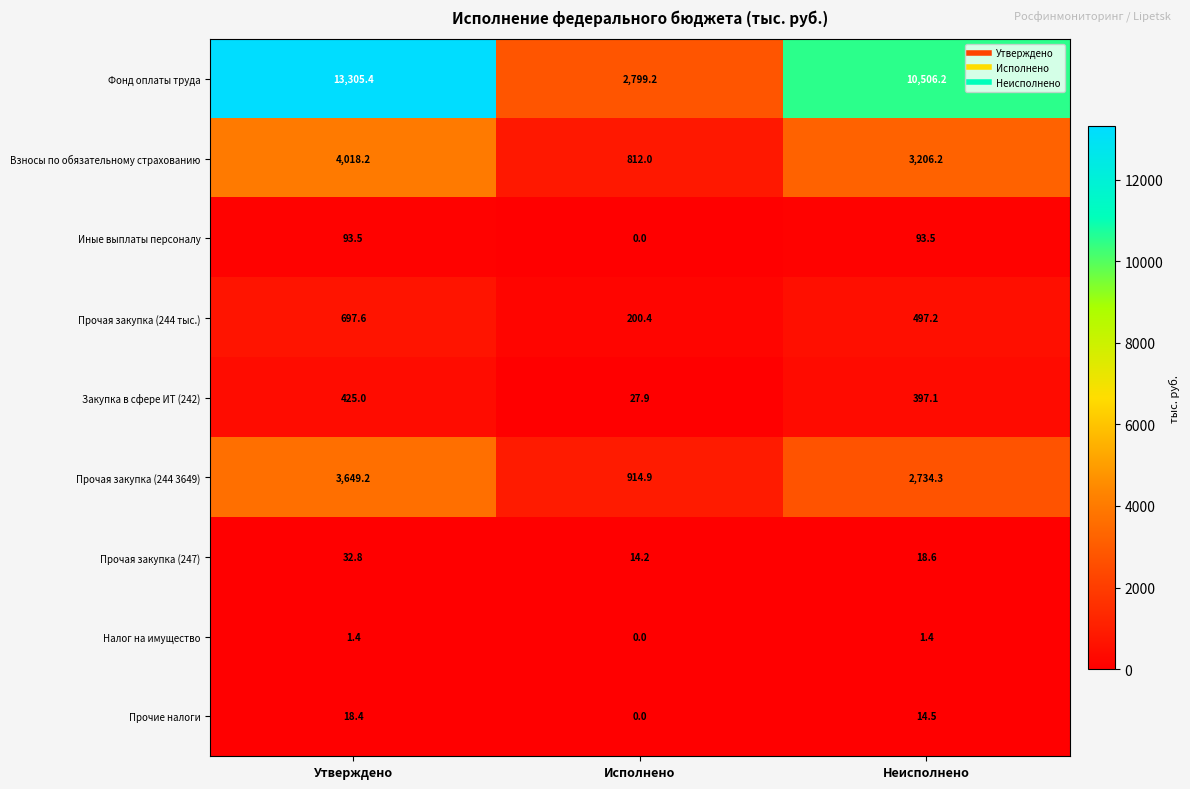

Reading left to right, what are all the values shown in this chart?

Фонд оплаты труда: Утверждено=13305.4	Исполнено=2799.2	Неисполнено=10506.2
Взносы по обязательному страхованию: Утверждено=4018.2	Исполнено=812.0	Неисполнено=3206.2
Иные выплаты персоналу: Утверждено=93.5	Исполнено=0.0	Неисполнено=93.5
Прочая закупка (244 тыс.): Утверждено=697.6	Исполнено=200.4	Неисполнено=497.2
Закупка в сфере ИТ (242): Утверждено=425.0	Исполнено=27.9	Неисполнено=397.1
Прочая закупка (244 3649): Утверждено=3649.2	Исполнено=914.9	Неисполнено=2734.3
Прочая закупка (247): Утверждено=32.8	Исполнено=14.2	Неисполнено=18.6
Налог на имущество: Утверждено=1.4	Исполнено=0.0	Неисполнено=1.4
Прочие налоги: Утверждено=18.4	Исполнено=0.0	Неисполнено=14.5